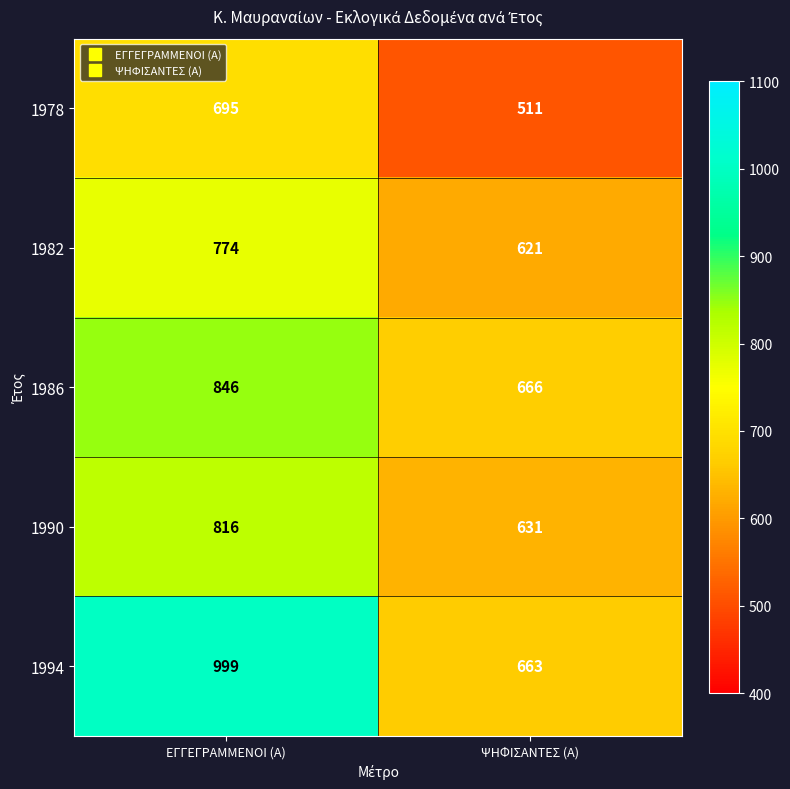

What is the difference between the maximum and minimum values in the 1978 series?

184